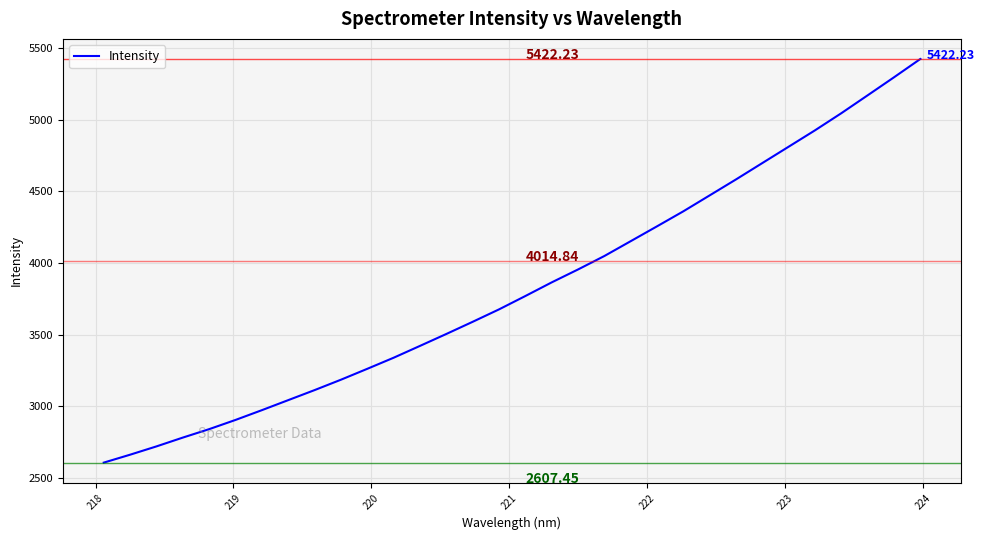

What is the difference between the maximum and minimum values?

2814.8